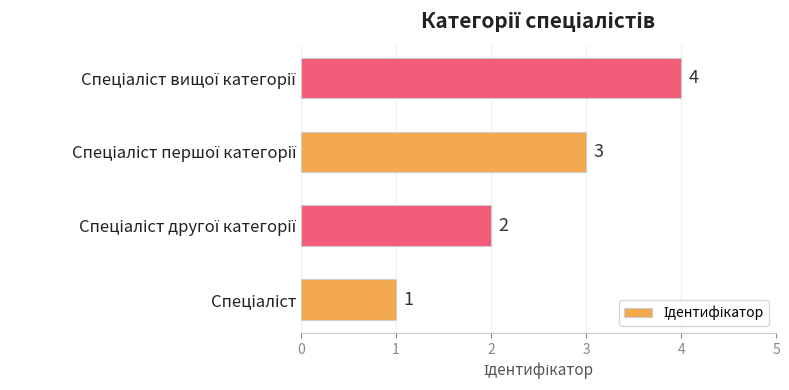

Count the values in the range 2 to 4.

3